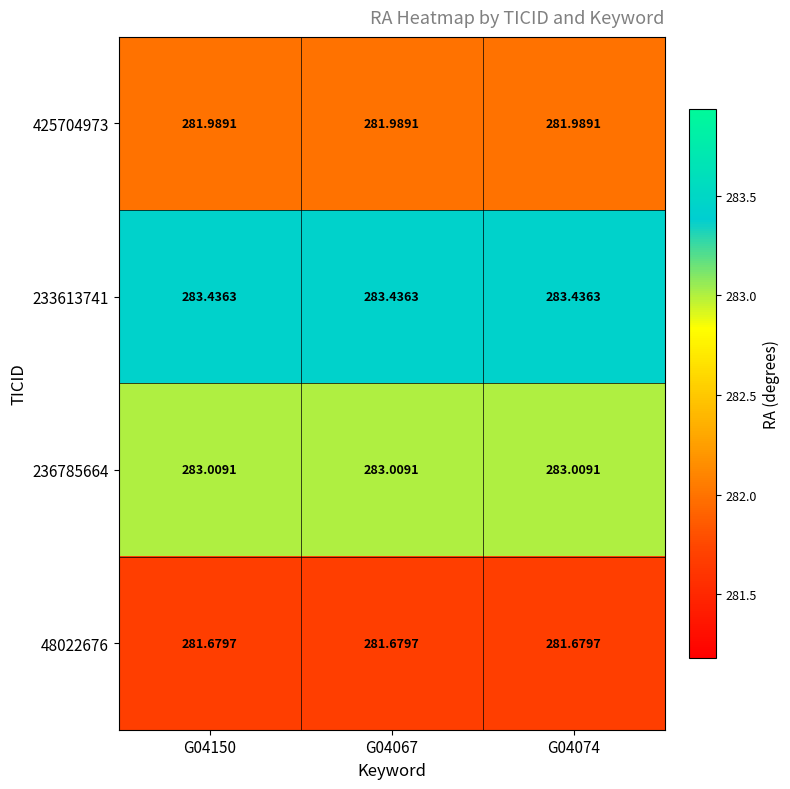

What is the spread (max minus min) of values at G04067?

1.8